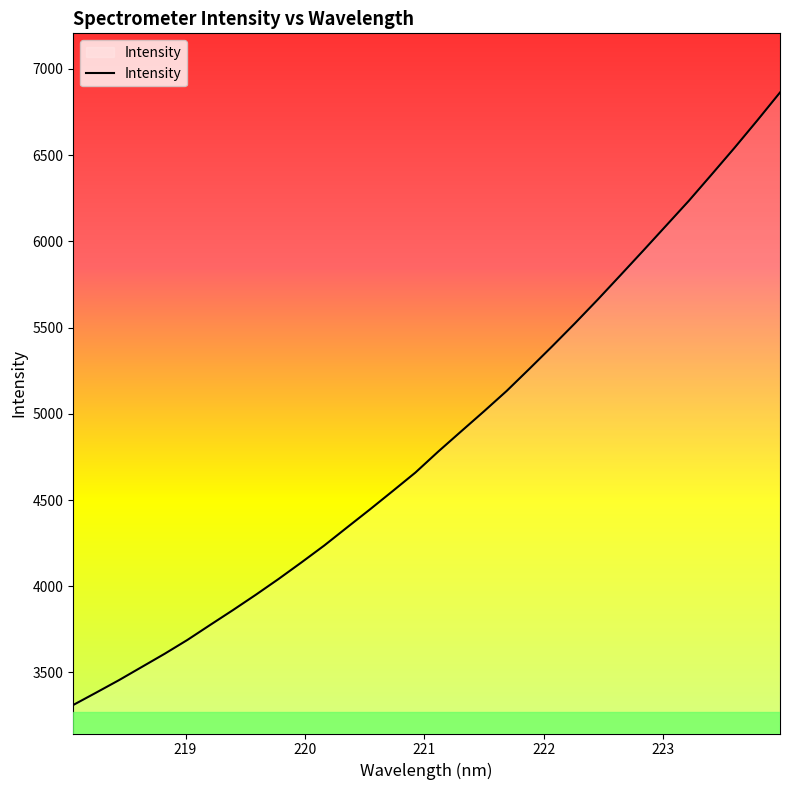

What is the minimum value shown in the chart?

3311.2